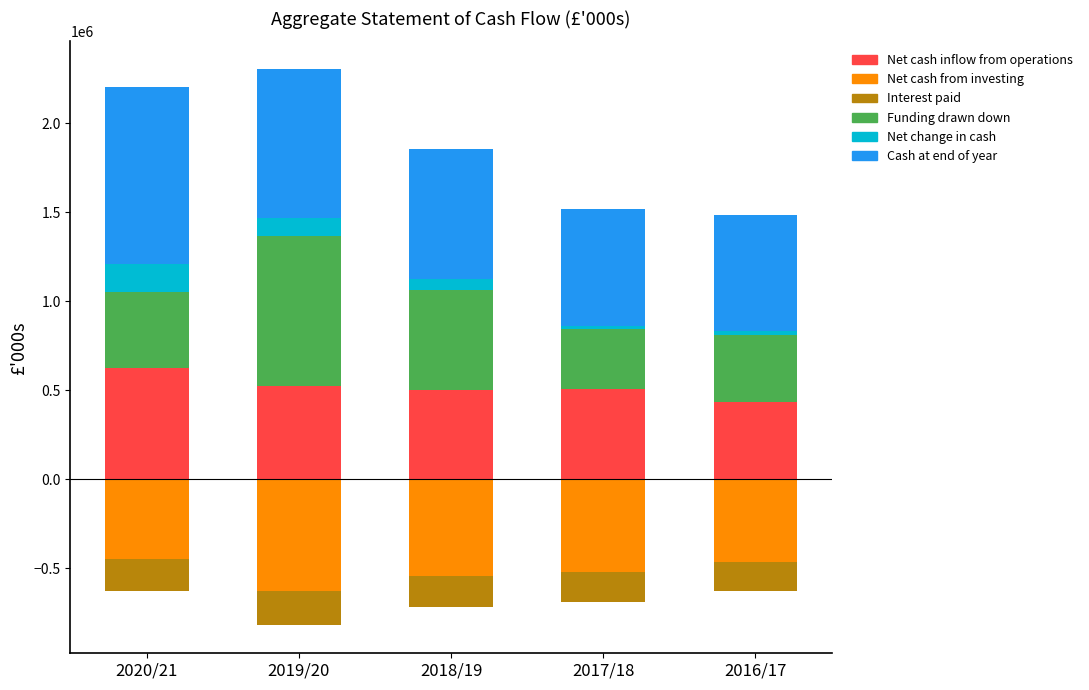

Are the bars grouped side by side (vs. stacked)?

Yes